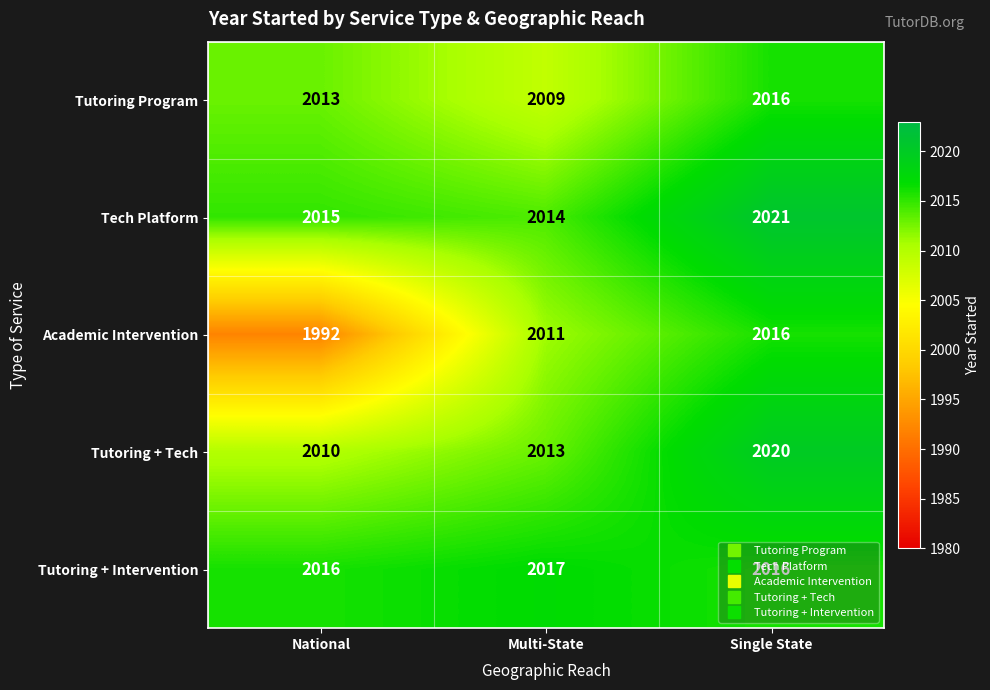

Which category has the highest value across all series?

Single State